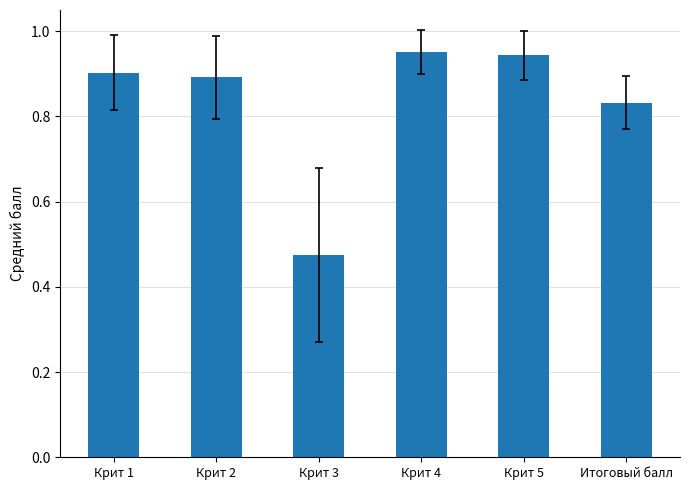

Which label corresponds to the smallest value in the chart?

Крит 3